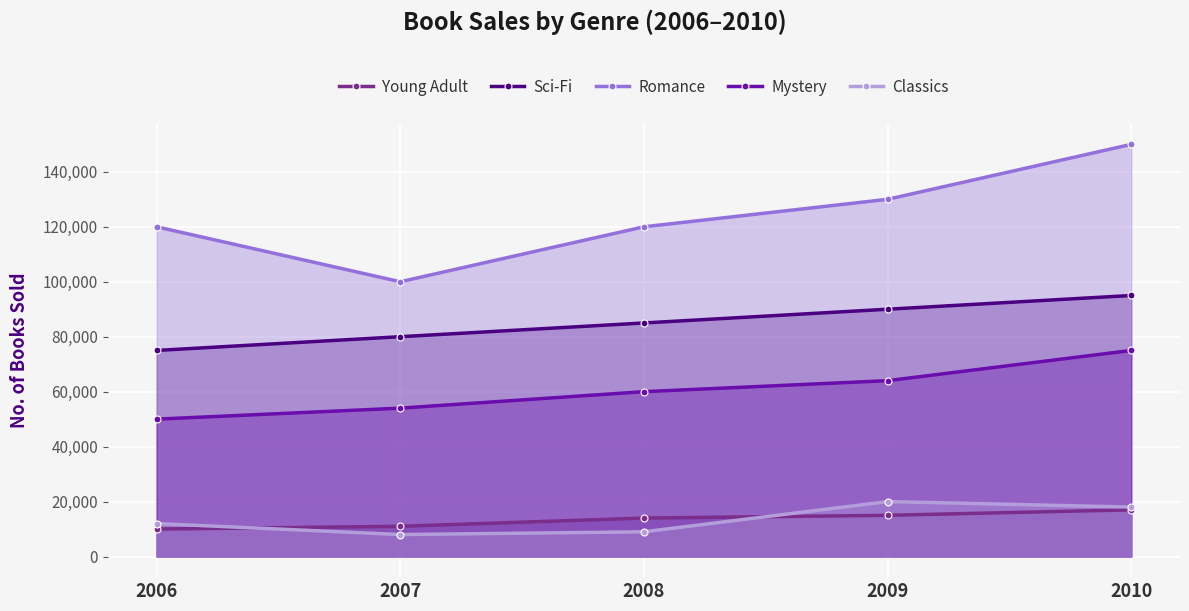

What is the difference between the second highest and second lowest values in the Mystery series?

10000